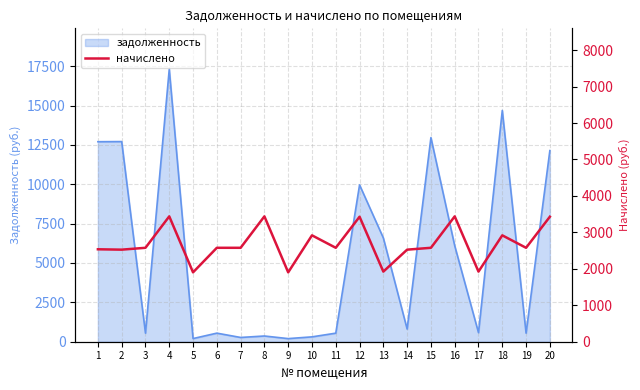

How many lines are shown in the chart?

1